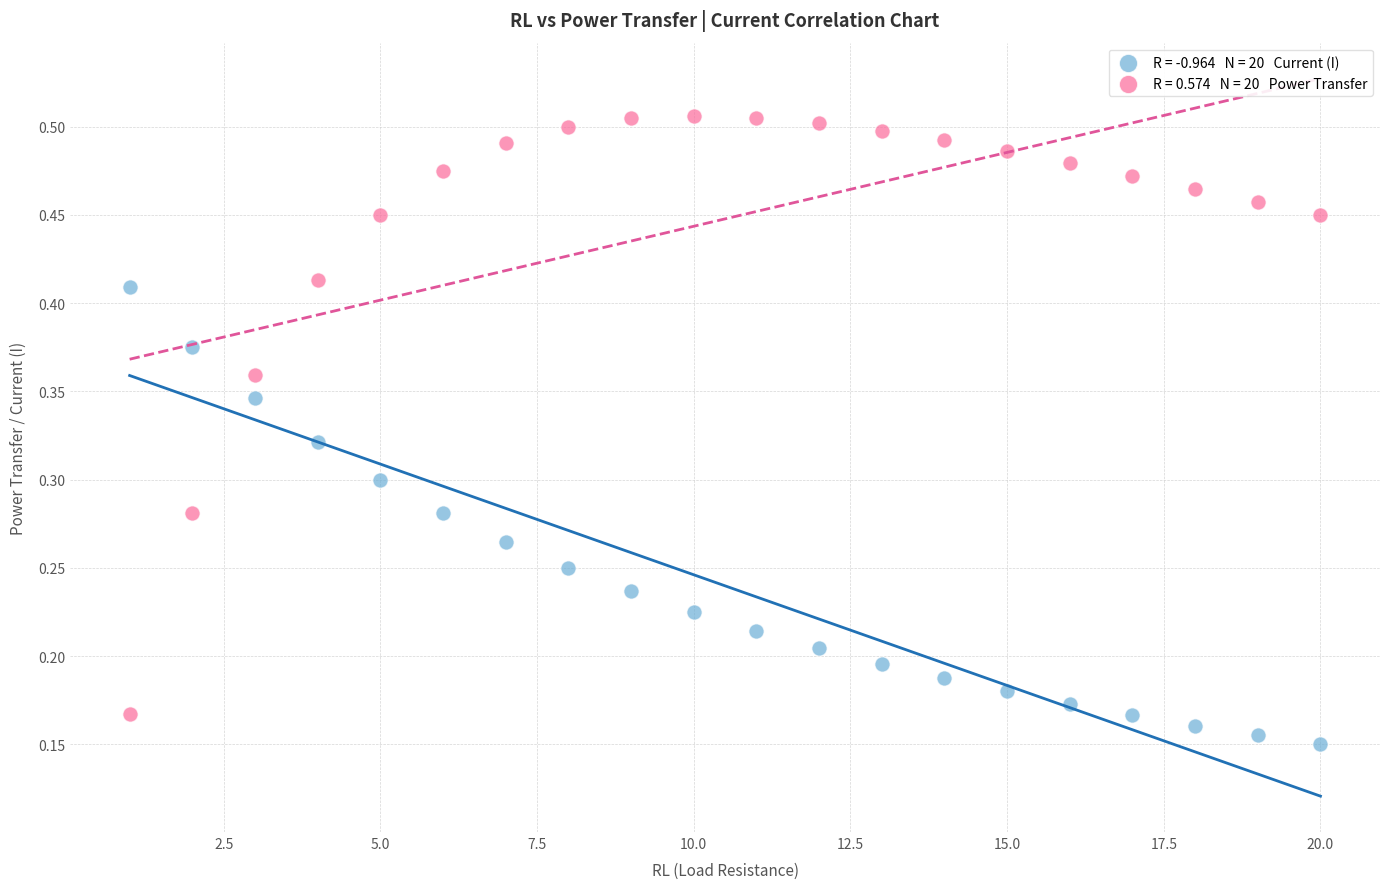

Across all data points, what is the range of X values (max minus min)?

19.0